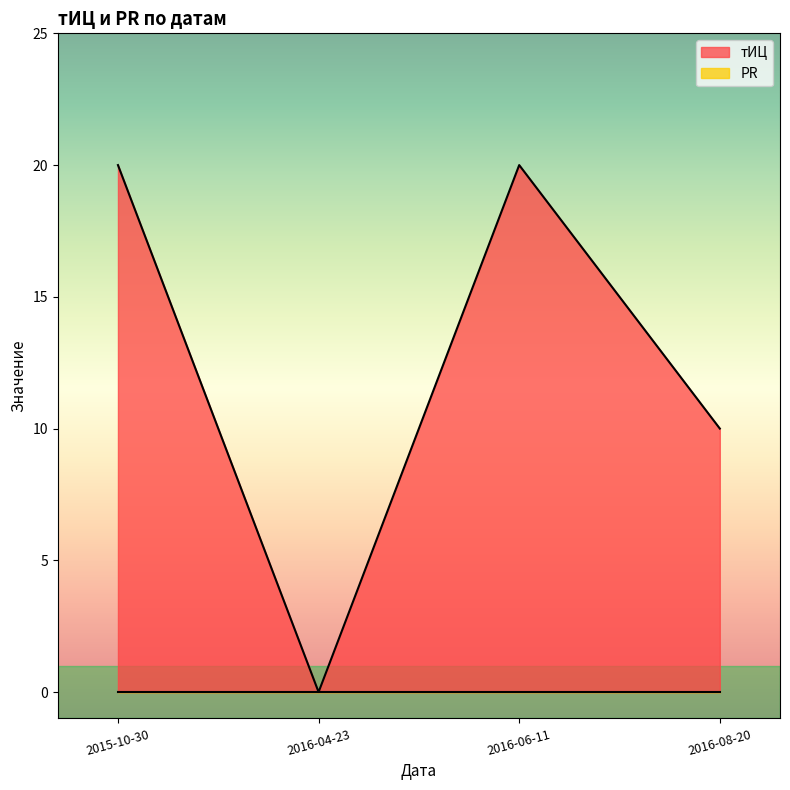

In тИЦ, how many points are lower than both neighbors (excluding endpoints)?

1